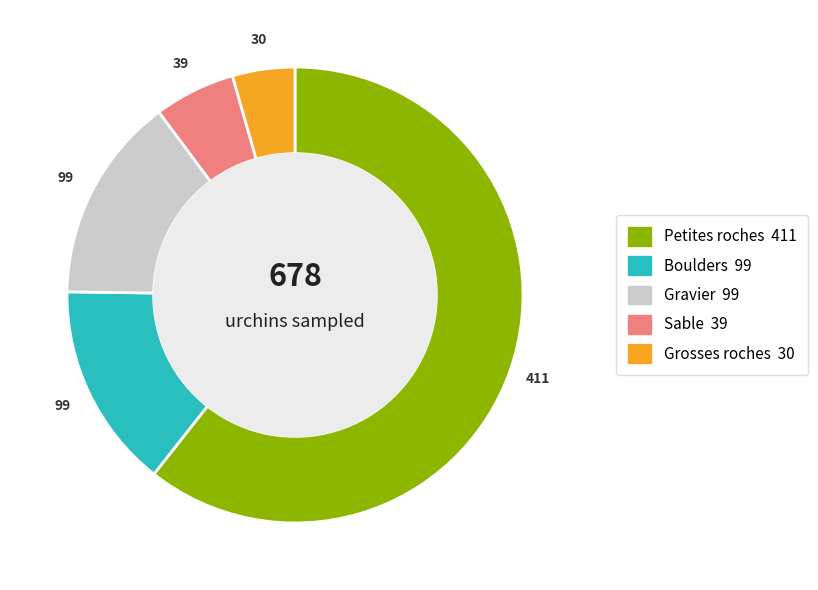

Combined, do Grosses roches and Petites roches account for over 50%?

Yes